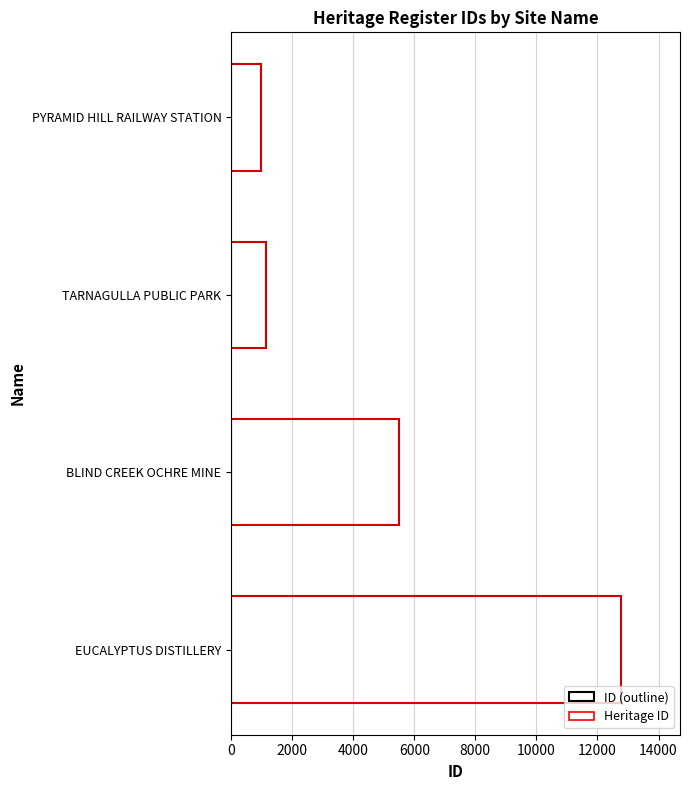

How many data points in ID (outline) are above 5511?

1